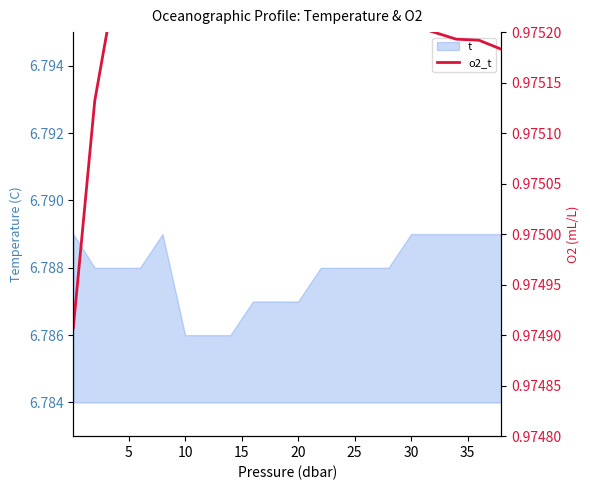

Is it true that t equals 10.1 at 20?

False